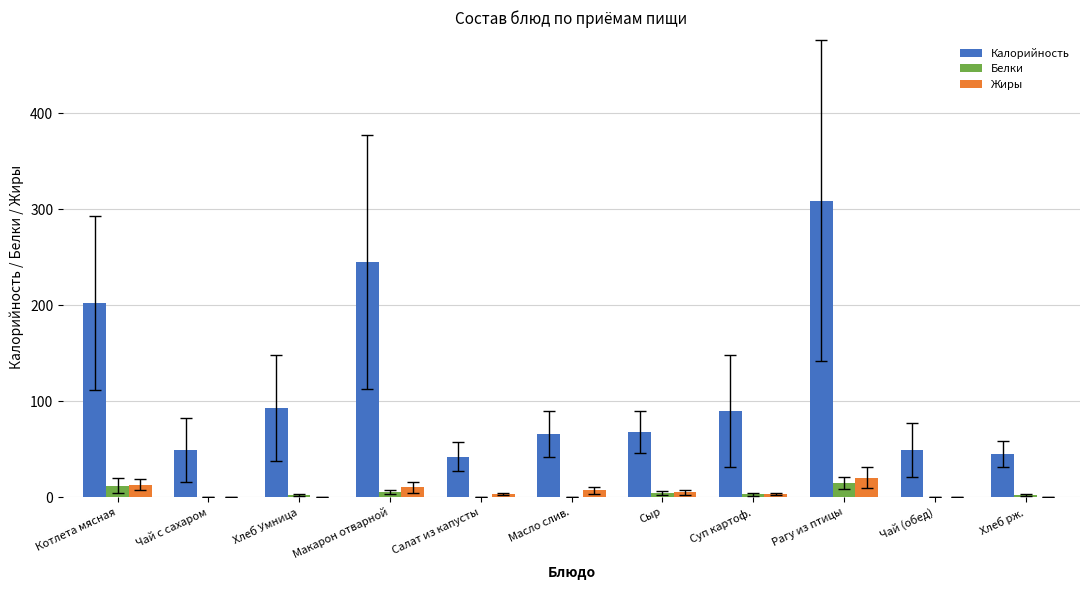

True or false: Калорийность has a value of 490 at Рагу из птицы.

False